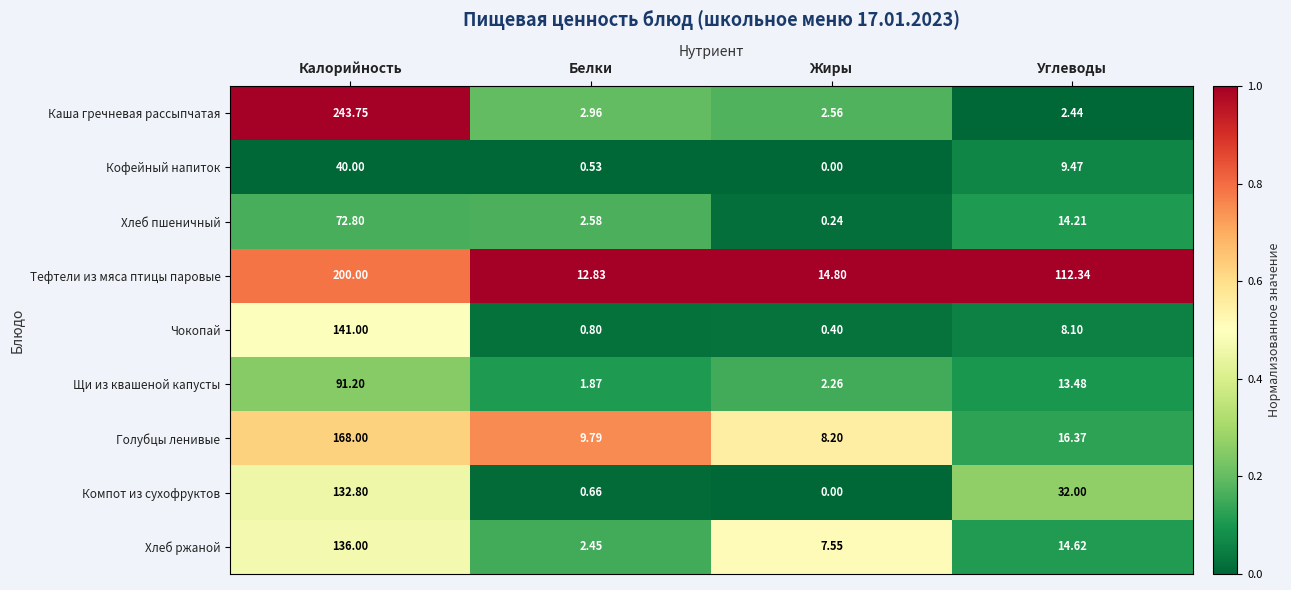

List the series in order of their peak value, lowest first.

Кофейный напиток, Хлеб пшеничный, Щи из квашеной капусты, Компот из сухофруктов, Хлеб ржаной, Чокопай, Голубцы ленивые, Тефтели из мяса птицы паровые, Каша гречневая рассыпчатая